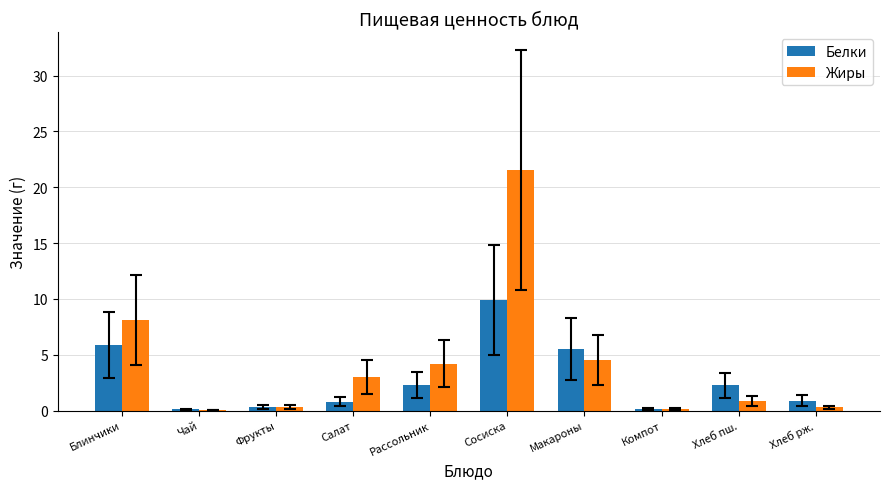

What are all the series names shown in the legend?

Белки, Жиры